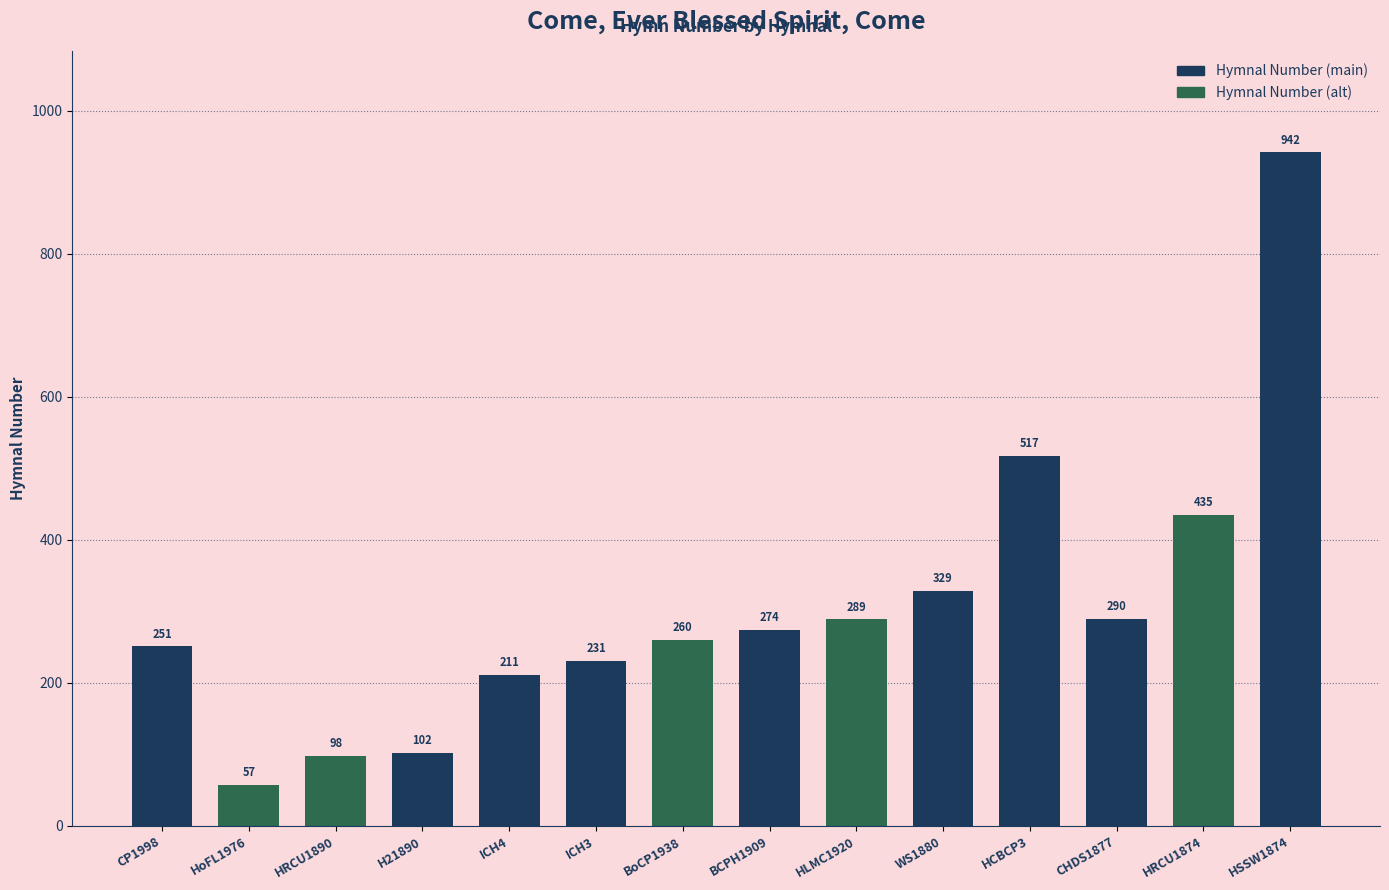

What position from the right is ICH3?

9